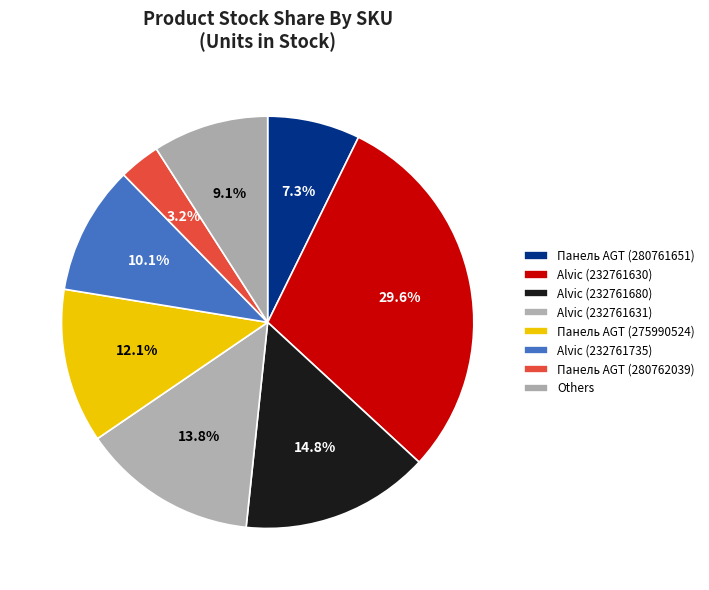

How many slices are in this pie chart?

8